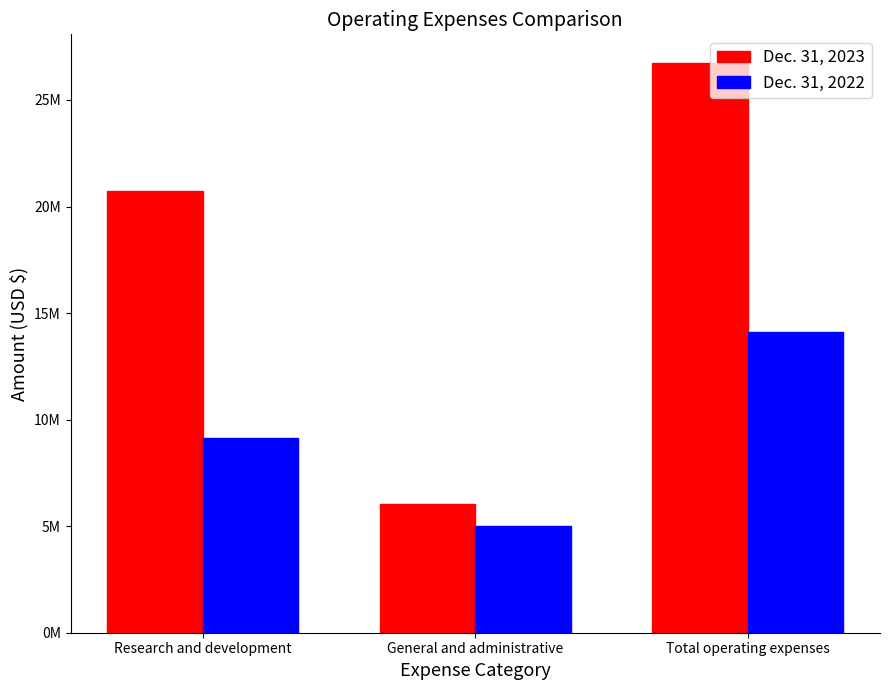

What is the greatest value displayed?

26742939